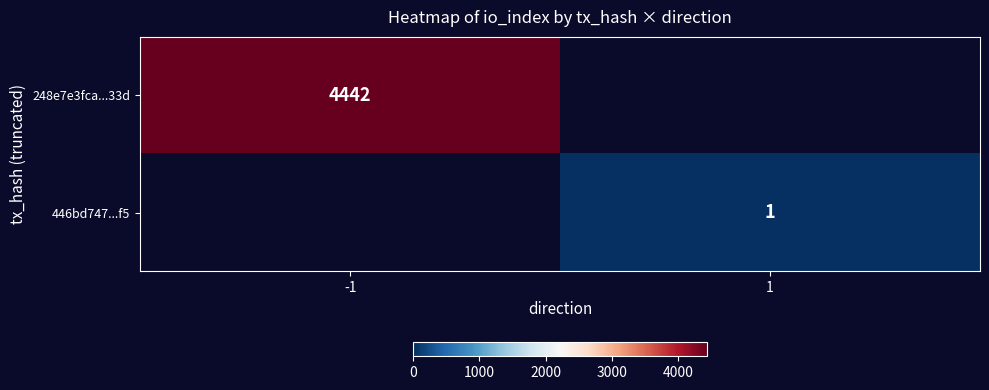

The value of 248e7e3fca...33d at -1 is 4442. True or false?

True